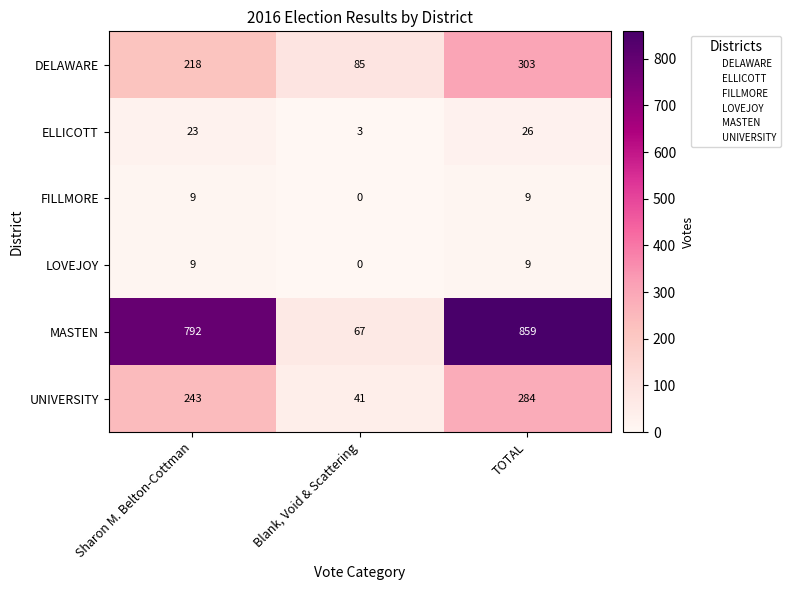

Reading left to right, extract all data points from this chart.

DELAWARE: Sharon M. Belton-Cottman=218	Blank, Void & Scattering=85	TOTAL=303
ELLICOTT: Sharon M. Belton-Cottman=23	Blank, Void & Scattering=3	TOTAL=26
FILLMORE: Sharon M. Belton-Cottman=9	Blank, Void & Scattering=0	TOTAL=9
LOVEJOY: Sharon M. Belton-Cottman=9	Blank, Void & Scattering=0	TOTAL=9
MASTEN: Sharon M. Belton-Cottman=792	Blank, Void & Scattering=67	TOTAL=859
UNIVERSITY: Sharon M. Belton-Cottman=243	Blank, Void & Scattering=41	TOTAL=284